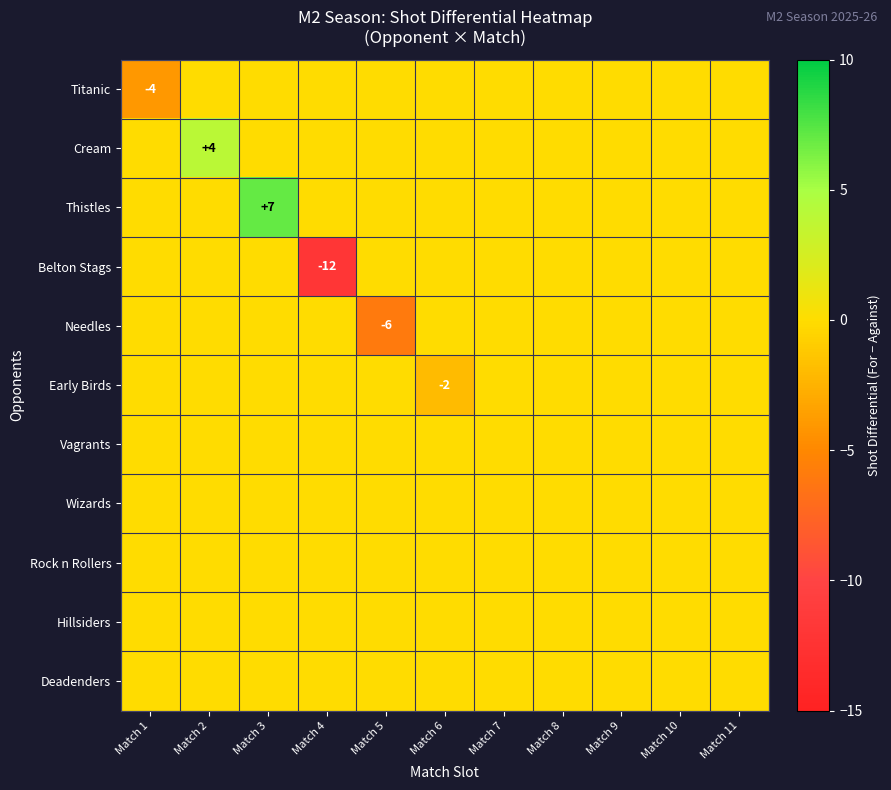

How many positive values does the Cream series have?

1